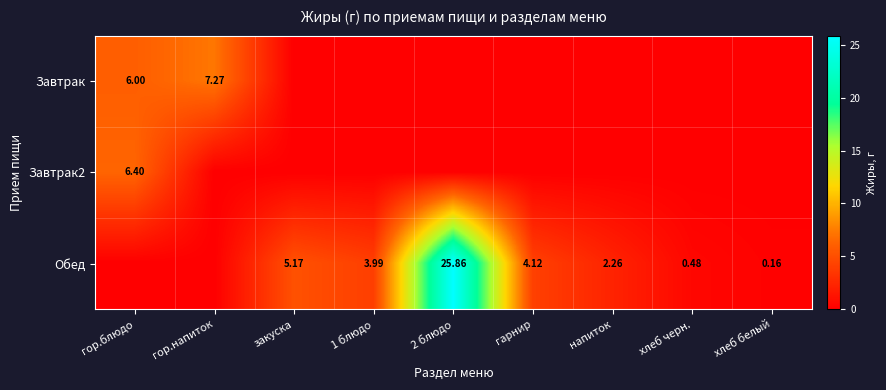

Which series has the largest range (max minus min)?

Обед